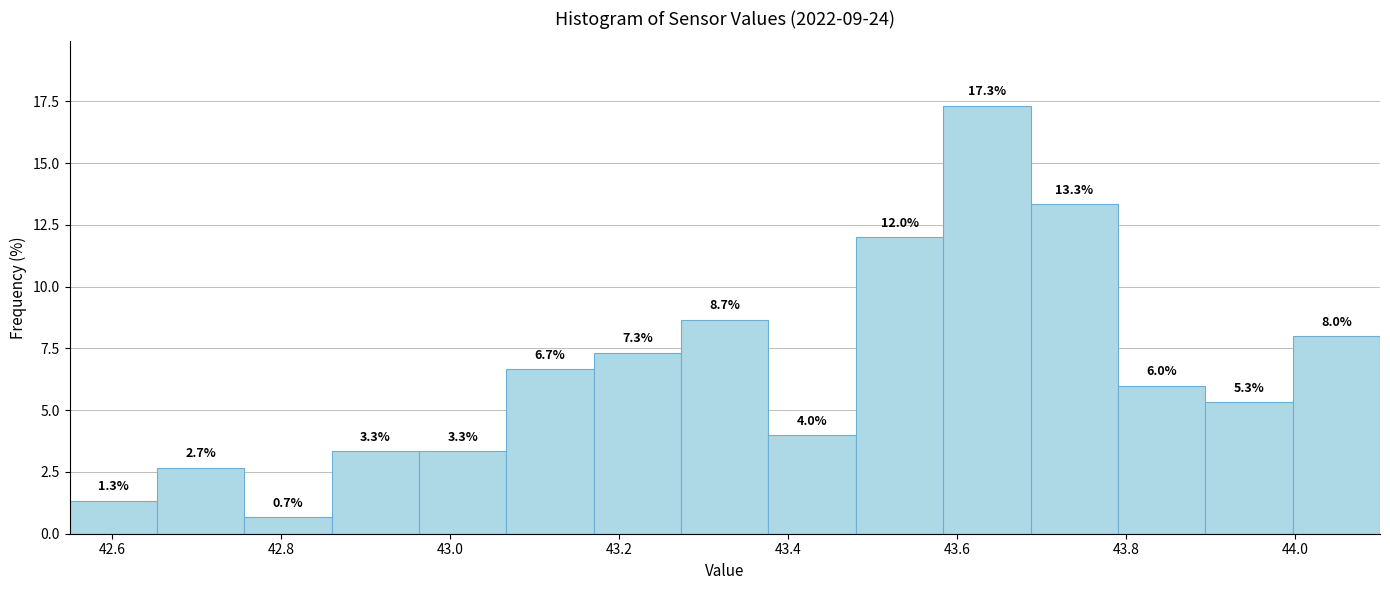

Which range on the x-axis has the tallest bar?

43.58 to 43.68